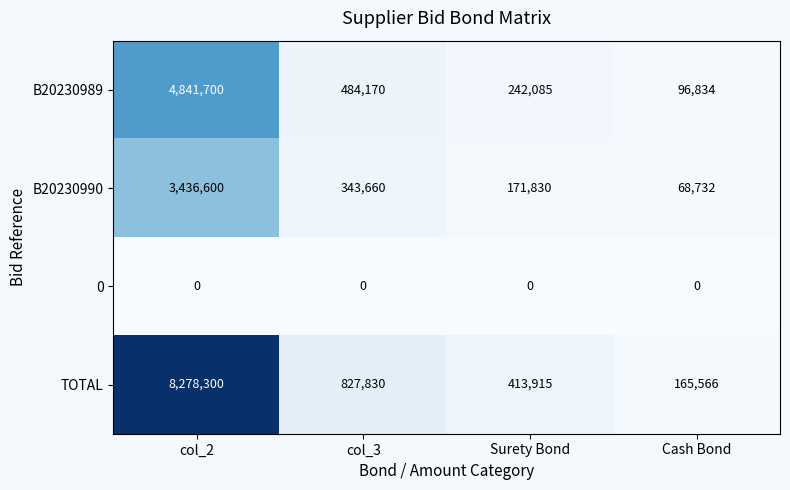

Where does the B20230990 series first go above 343660?

col_2